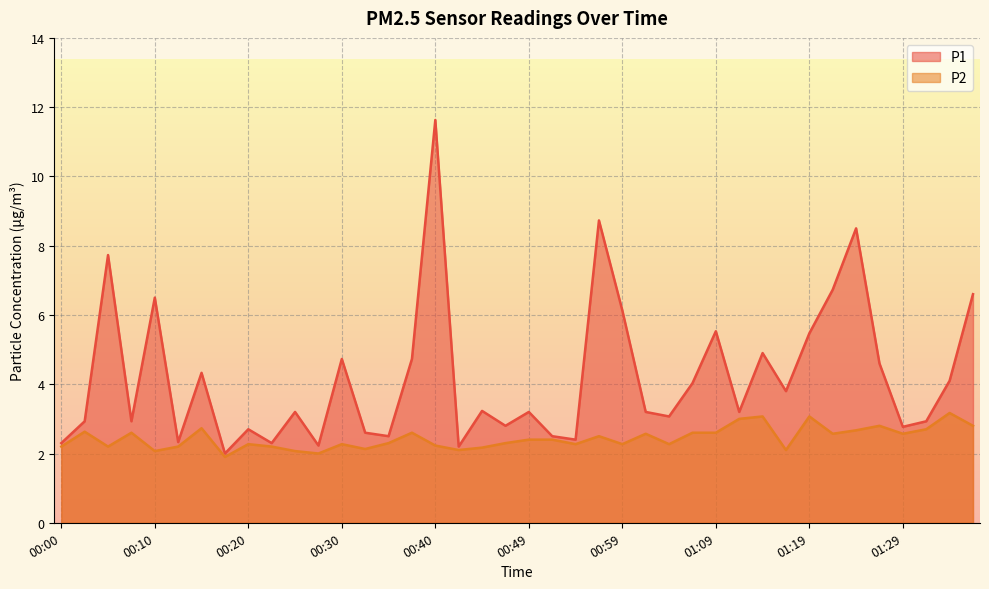

Is the value of P2 at 00:05 greater than the value of P1 at 01:14?

No